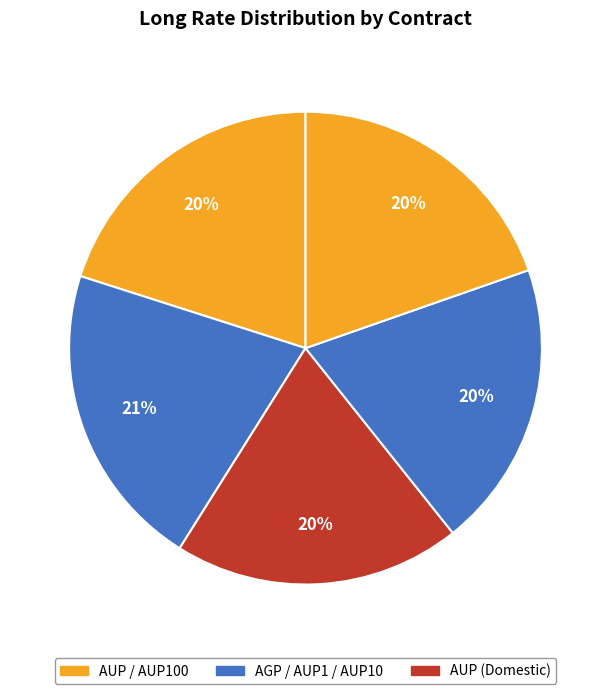

How many slices are in this pie chart?

5